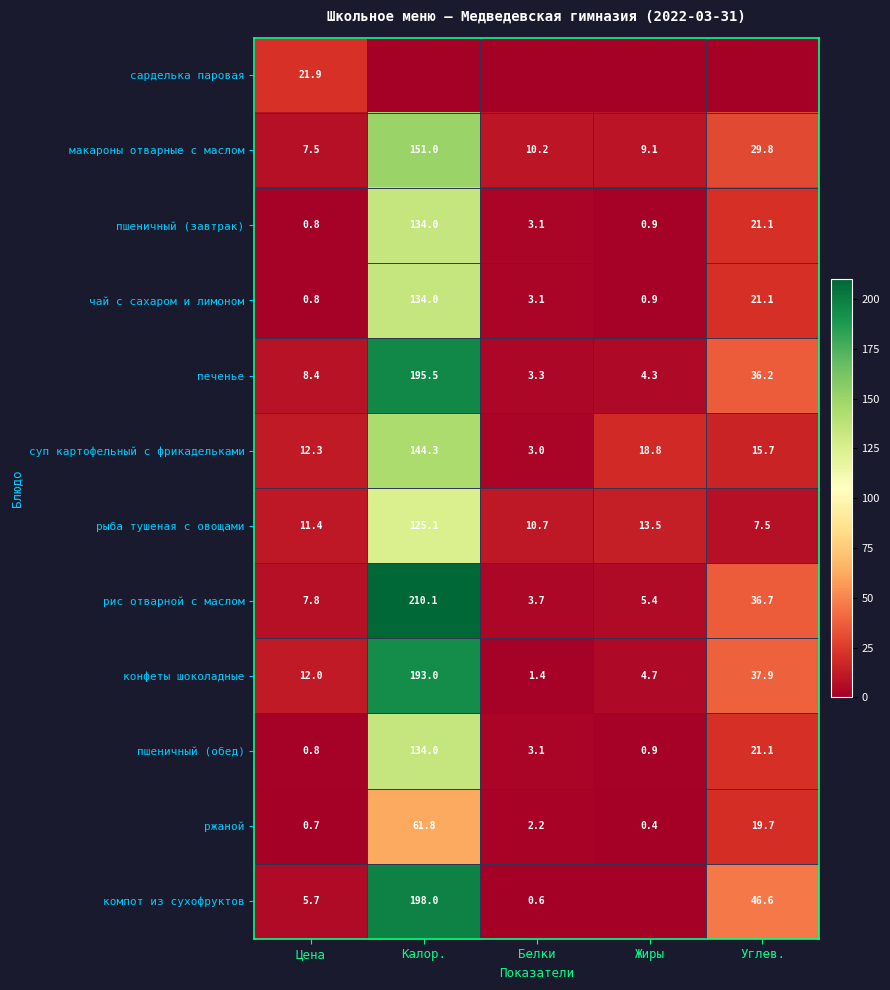

List the labels in order of пшеничный (завтрак) value, smallest first.

Цена, Жиры, Белки, Углев., Калор.